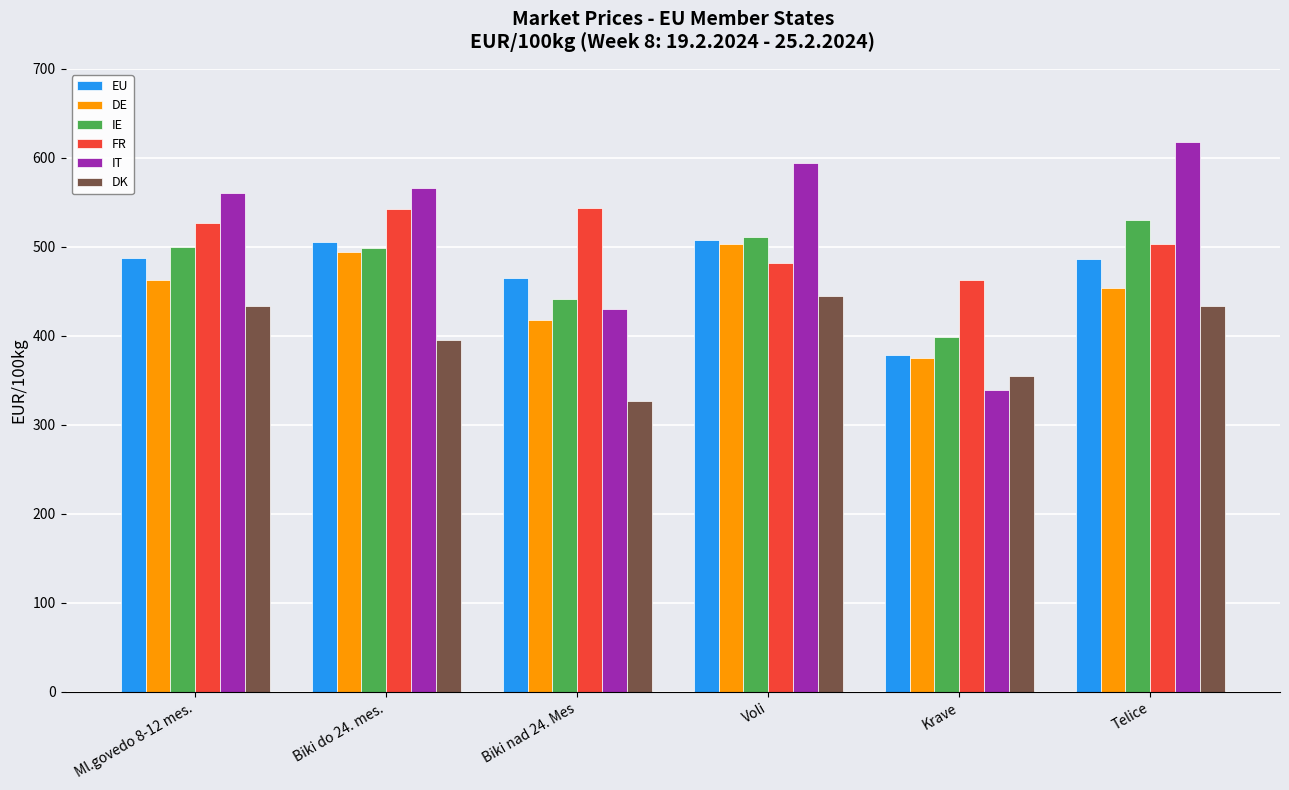

What is the difference between the maximum and minimum values in the DE series?

127.8